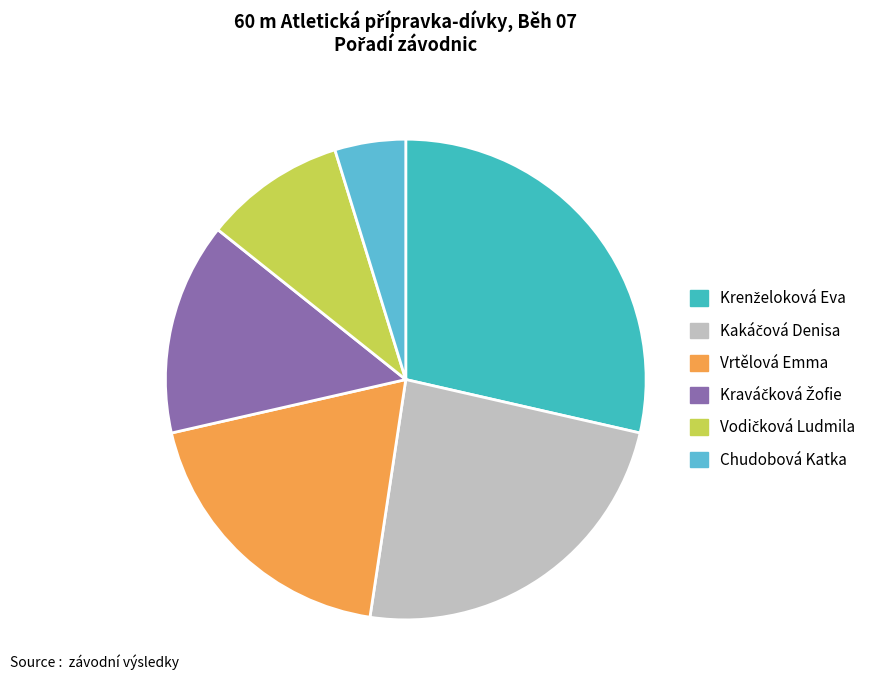

How many slices are in this pie chart?

6